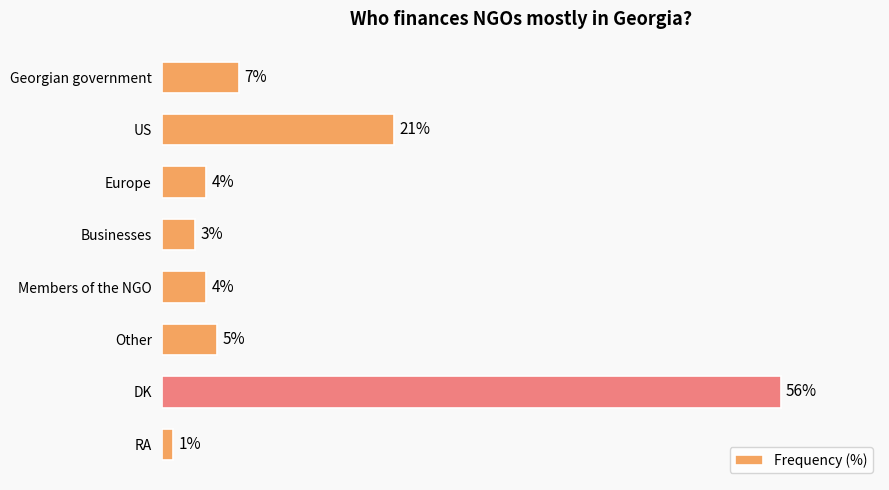

Which has a higher value, Georgian government or Other?

Georgian government